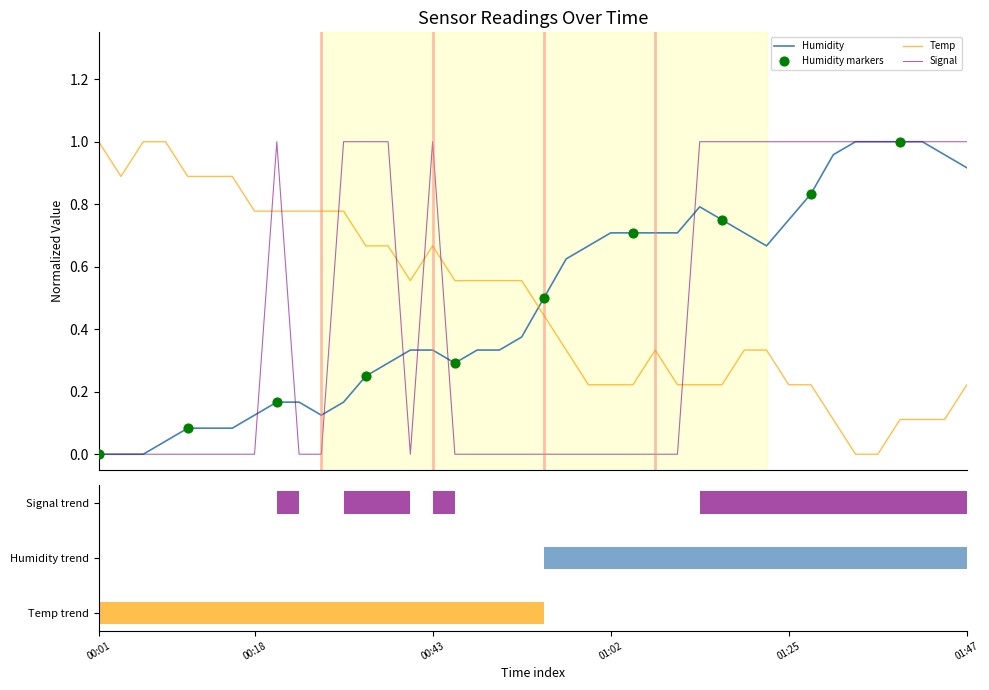

What are all the series names shown in the legend?

Temp, Humidity, Signal